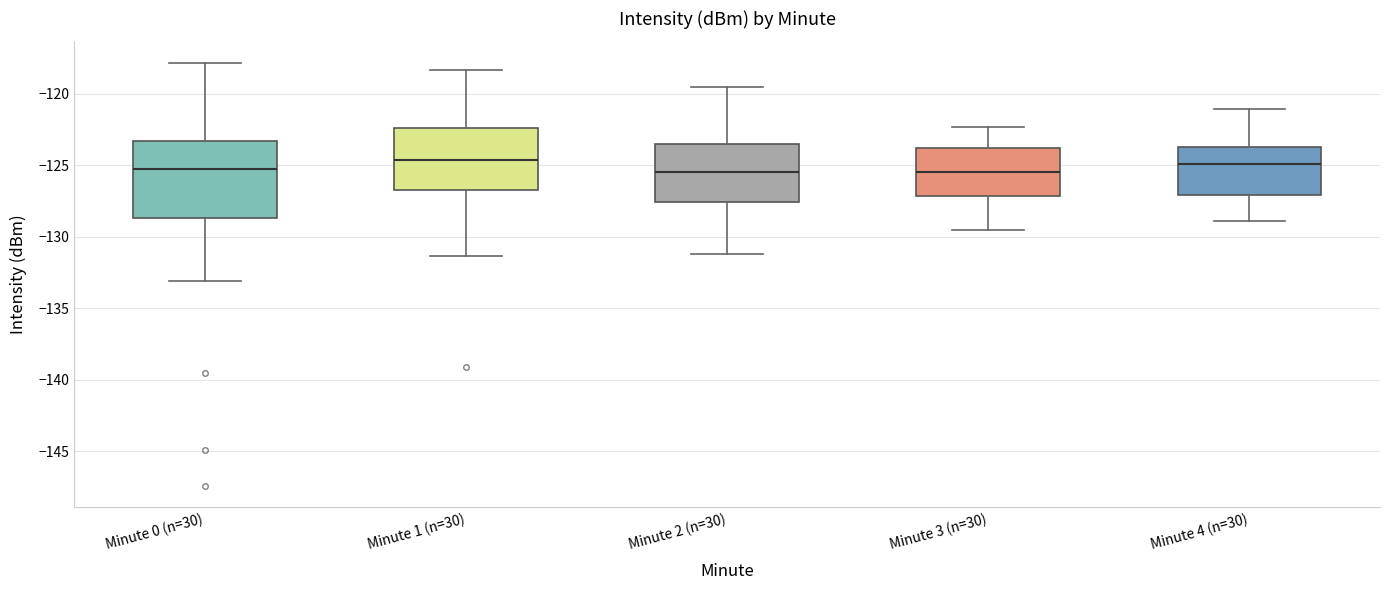

Reading left to right, transcribe this box plot: for each box, give where its median line is, the range the box spans, and where its two whiskers end, as read against the y-axis. The values are not printed on the chart, so give them approximately, as read against the axis.

Minute 0 (n=30): median -125.0, box -128.5 to -123.5, whiskers -133.0 to -118.0
Minute 1 (n=30): median -124.5, box -126.5 to -122.5, whiskers -131.5 to -118.5
Minute 2 (n=30): median -125.5, box -127.5 to -123.5, whiskers -131.0 to -119.5
Minute 3 (n=30): median -125.5, box -127.0 to -124.0, whiskers -129.5 to -122.5
Minute 4 (n=30): median -125.0, box -127.0 to -123.5, whiskers -129.0 to -121.0